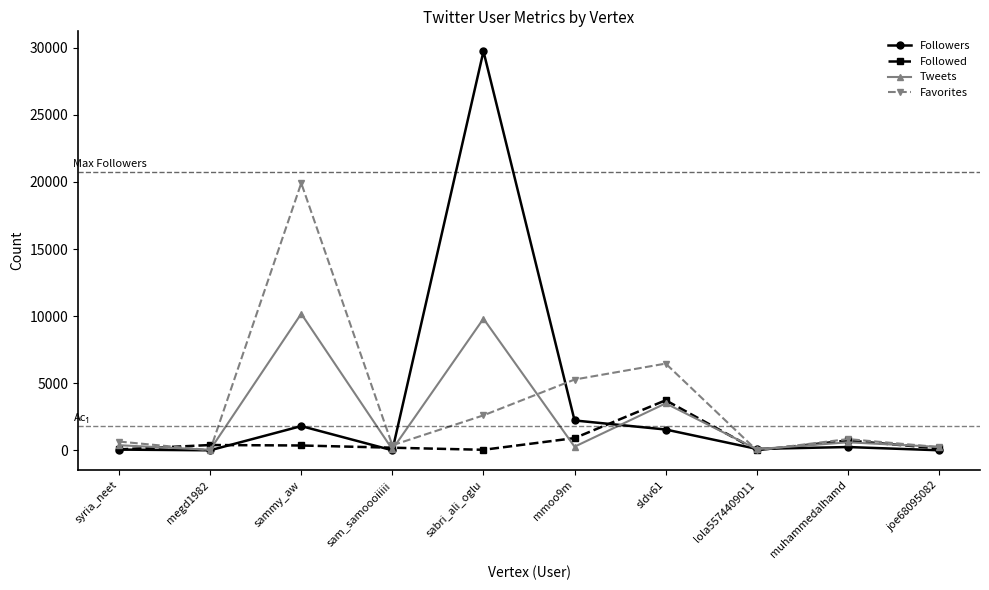

At how many categories does at least one series exceed 15410?

2